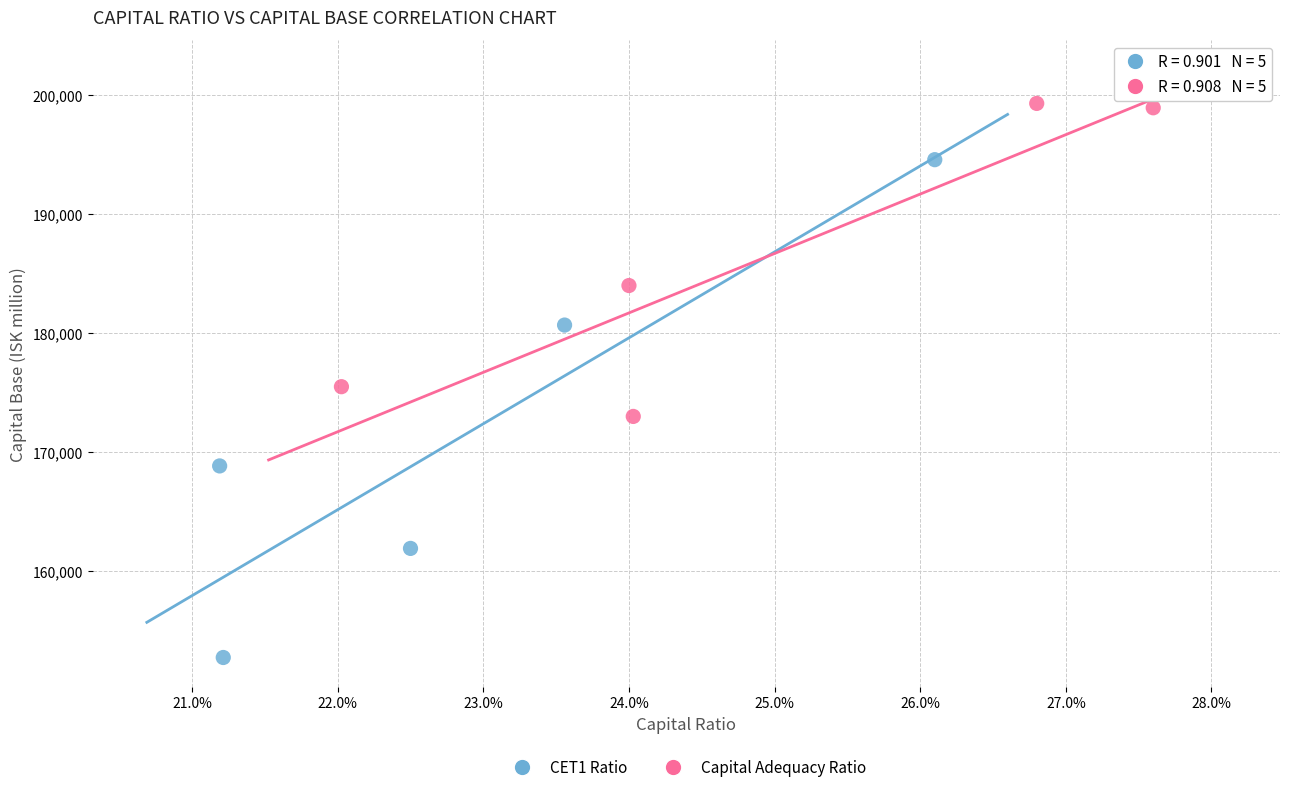

Which series contains the highest Y value?

Capital Adequacy Ratio